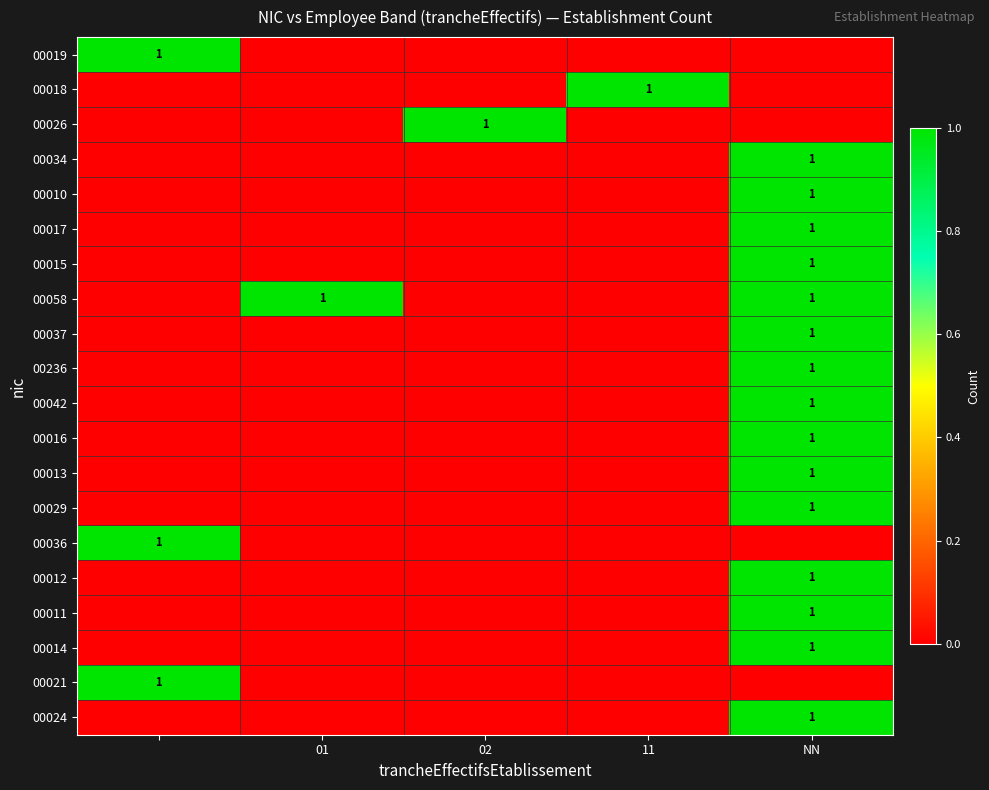

True or false: 00018 has a value of 1 at 01.

False